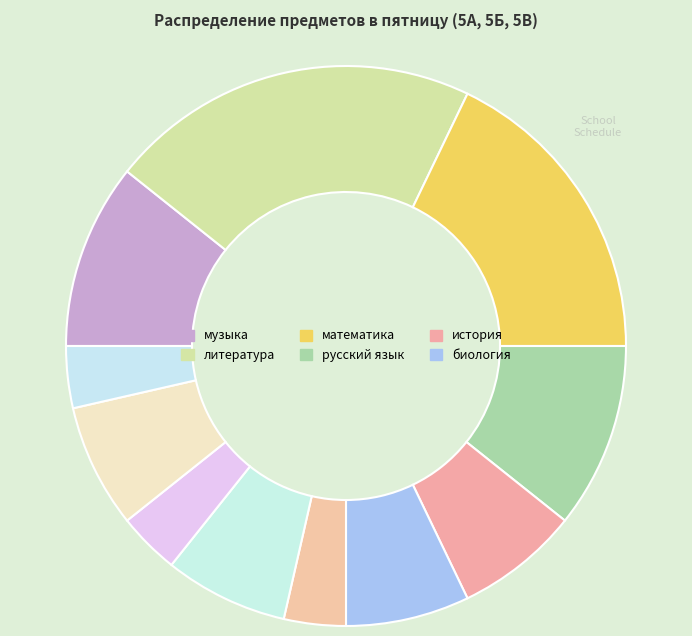

How many slices are in this pie chart?

11